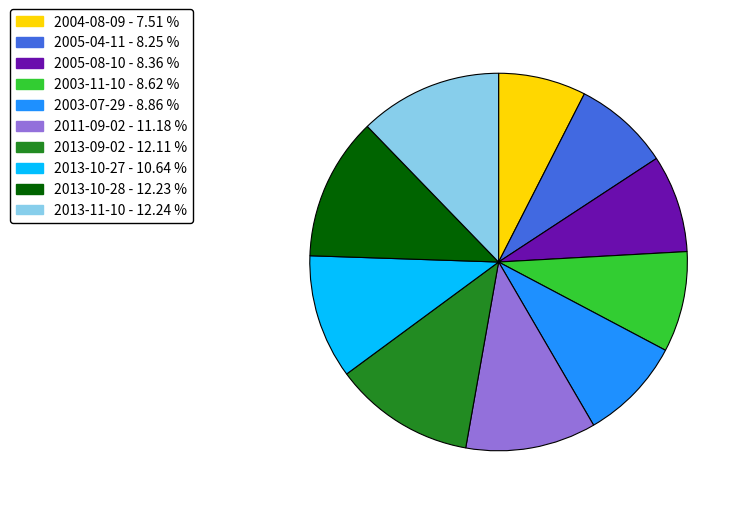

Does 2013-11-10 account for over 50% of the chart?

No